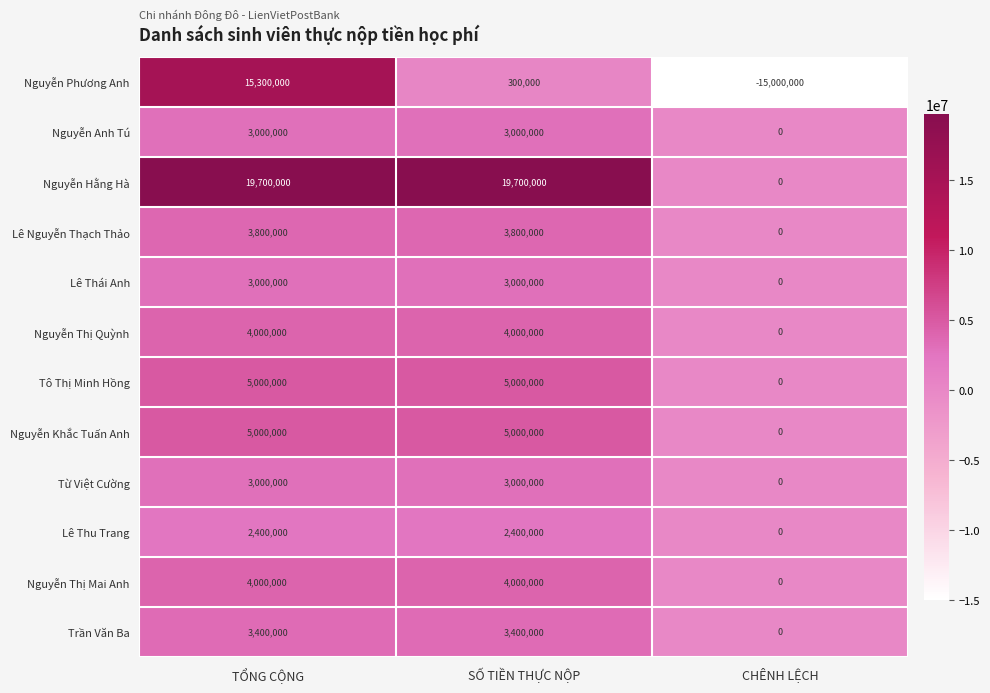

Count the Lê Thu Trang values in the range 0 to 2400000.

3